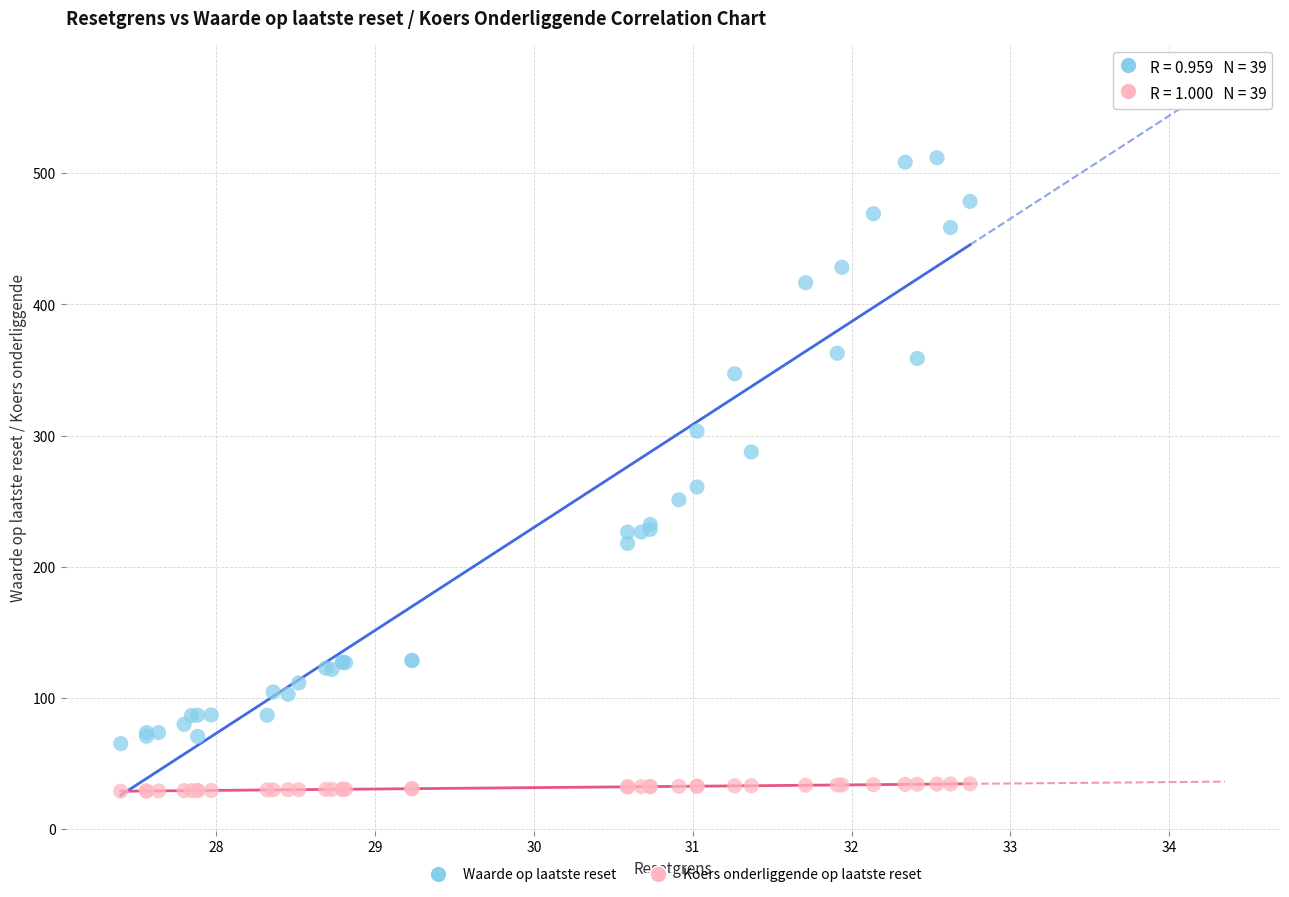

Which series contains the highest Y value?

Waarde op laatste reset